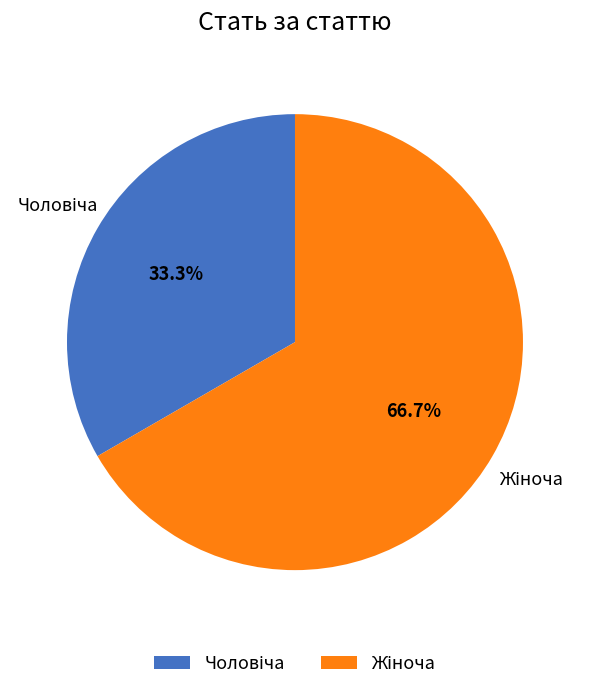

Is there any slice that represents more than half of the pie?

Yes